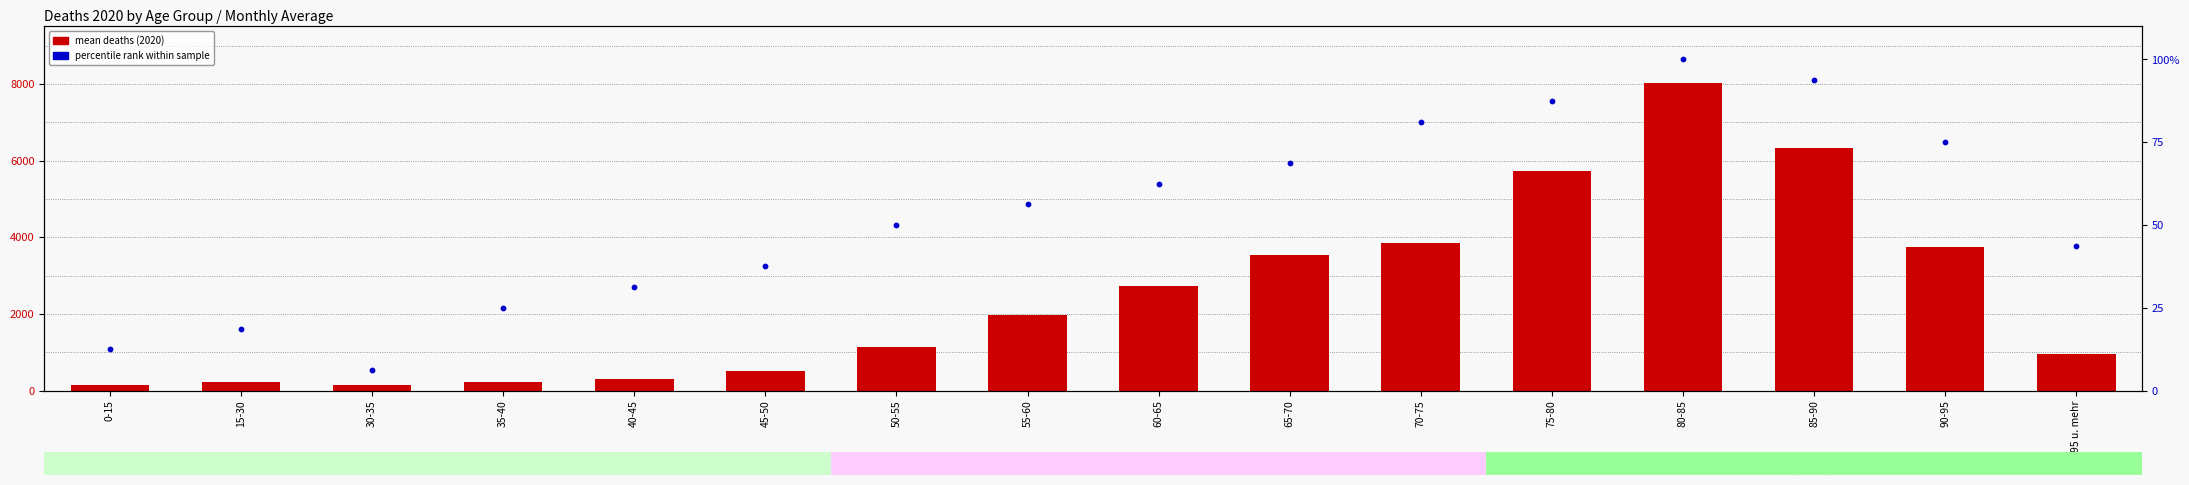

Which series has the widest spread of Y values?

mean deaths (2020)